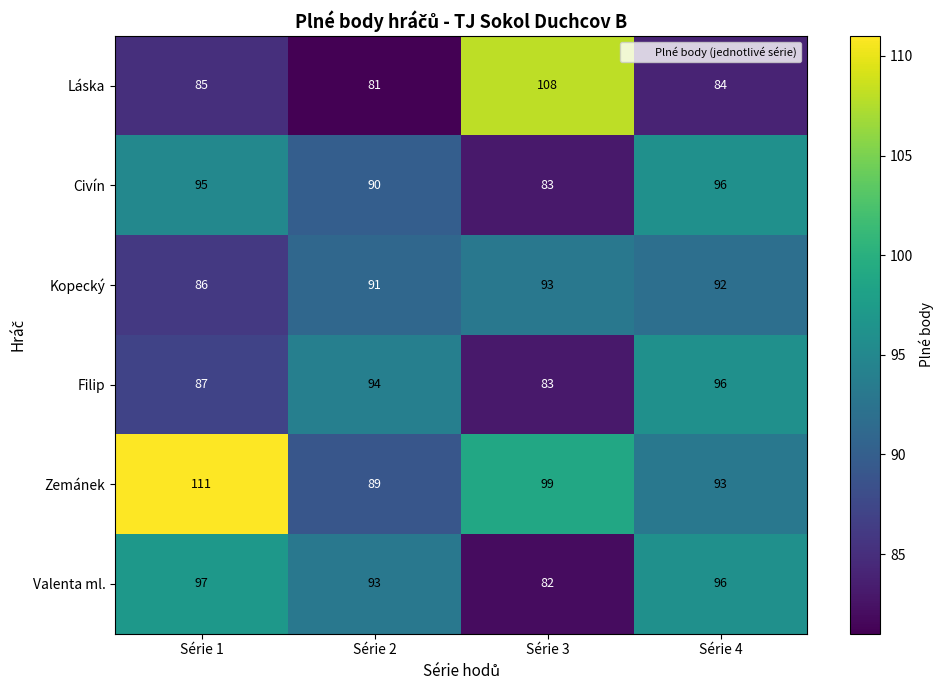

Count the number of categories in the chart.

4